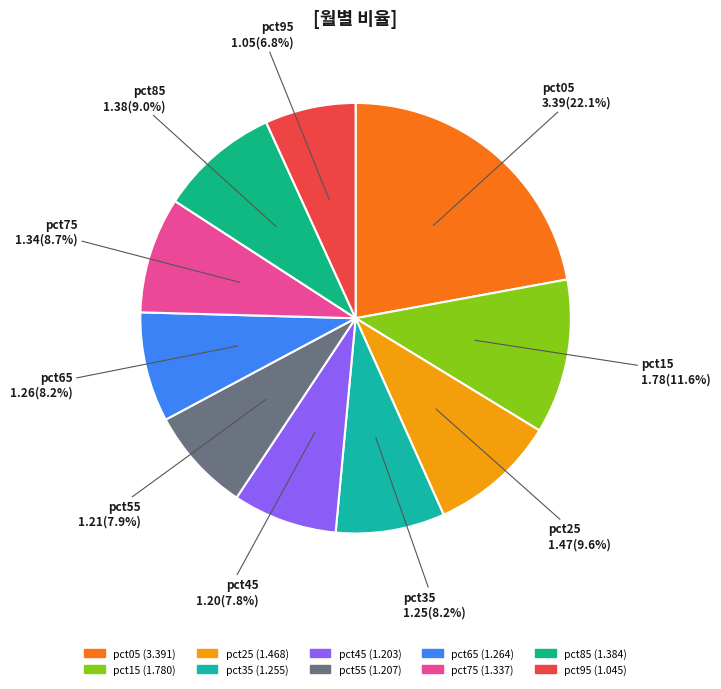

How many slices are in this pie chart?

10